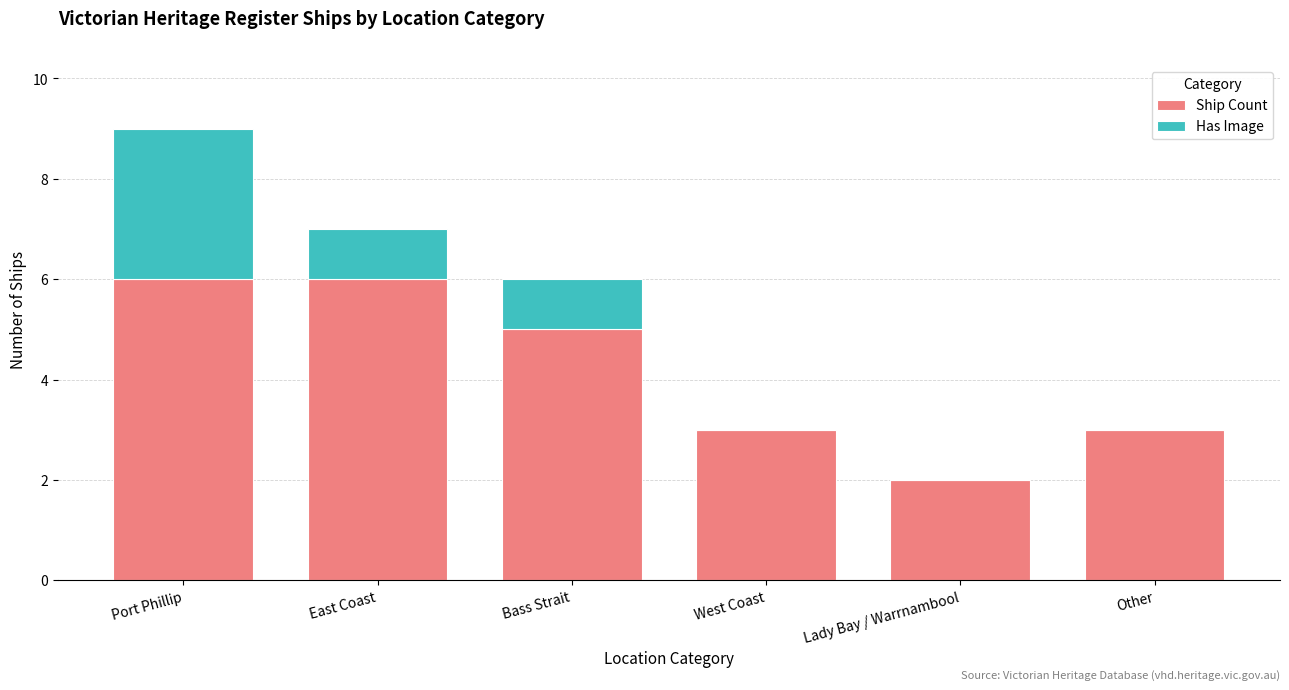

What is the highest value of the Ship Count series?

6